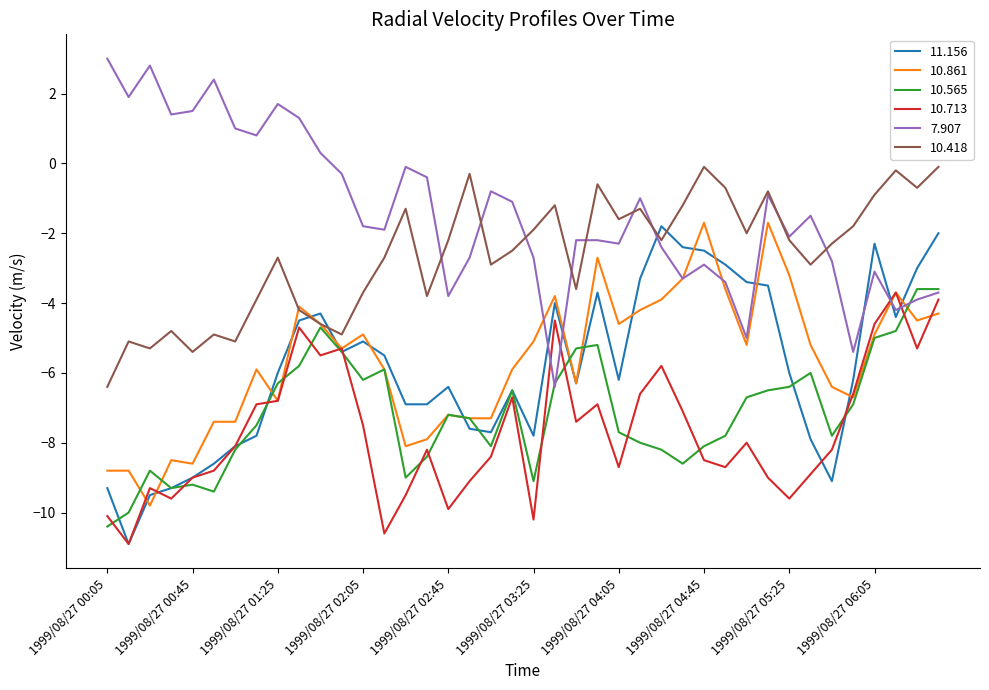

What is the greatest value displayed?

3.0